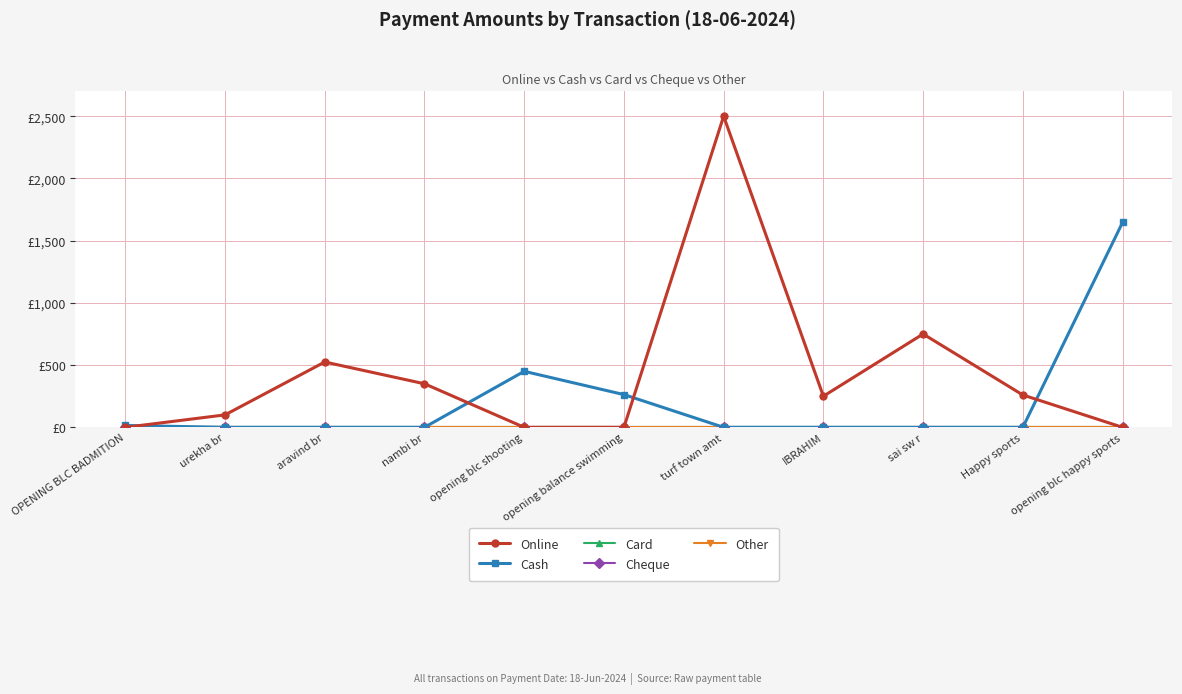

Is this an area chart (filled region under the line)?

No